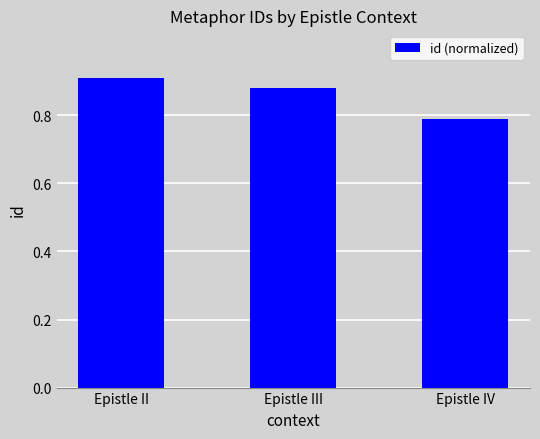

Which label corresponds to the smallest value in the chart?

Epistle IV